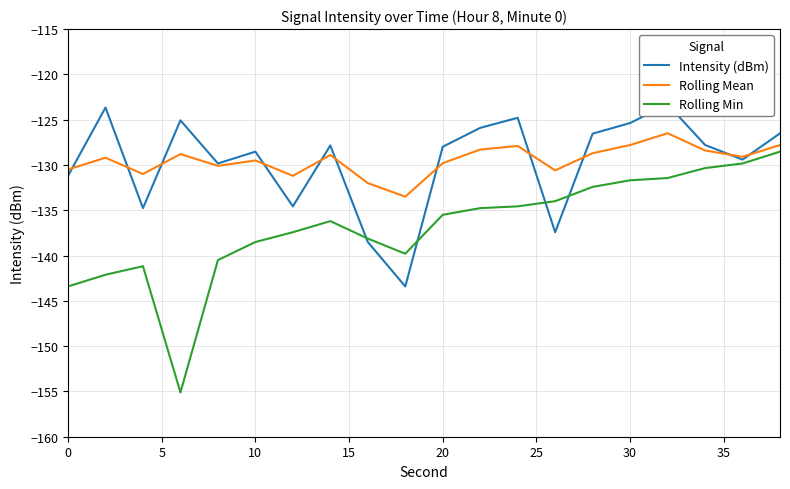

Reading right to left, extract all data points from this chart.

Intensity (dBm): -126.5	-129.4	-127.8	-123.3	-125.4	-126.5	-137.4	-124.8	-125.9	-128.0	-143.4	-138.5	-127.8	-134.6	-128.5	-129.8	-125.1	-134.8	-123.7	-131.2
Rolling Mean: -127.8	-129.1	-128.4	-126.5	-127.8	-128.7	-130.6	-127.9	-128.3	-129.8	-133.5	-132.0	-128.9	-131.2	-129.5	-130.1	-128.8	-131.0	-129.2	-130.5
Rolling Min: -128.5	-129.8	-130.3	-131.4	-131.7	-132.4	-134.0	-134.6	-134.8	-135.5	-139.8	-138.1	-136.2	-137.4	-138.5	-140.5	-155.1	-141.2	-142.1	-143.4